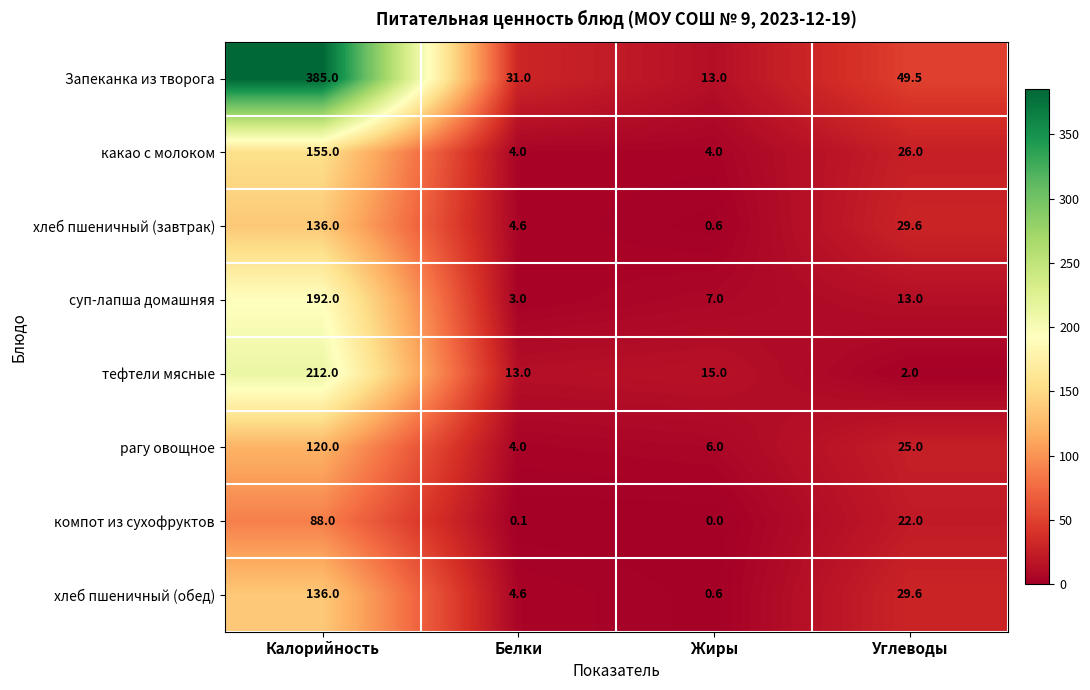

At which category does the chart reach its minimum across all series?

Жиры